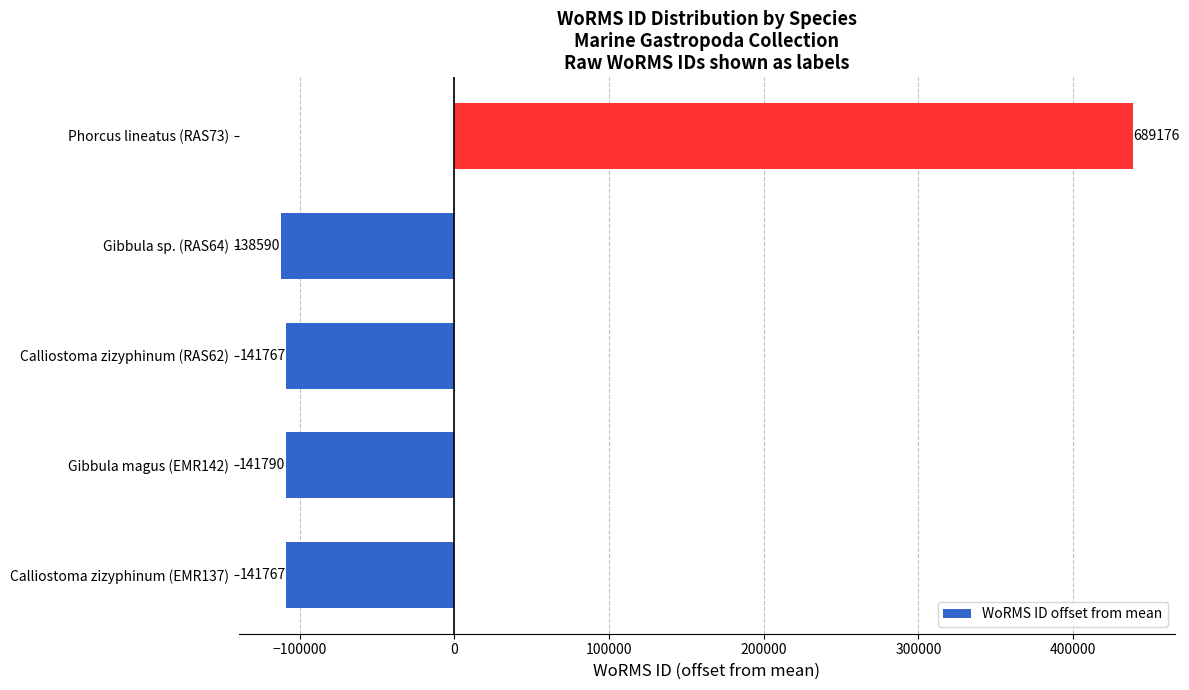

Are the bars horizontal?

Yes